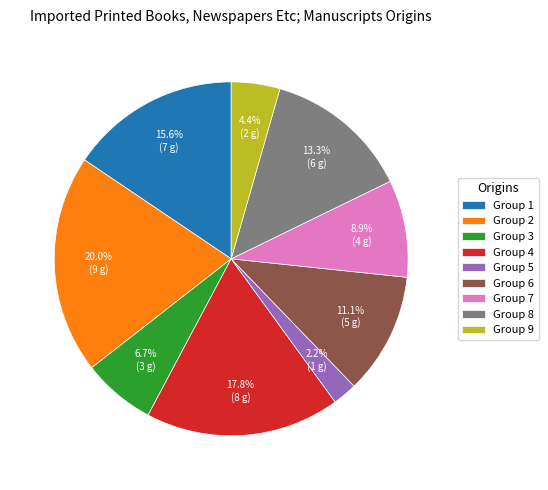

What is the ratio of the value at Group 2 to the value at Group 1?

1.3